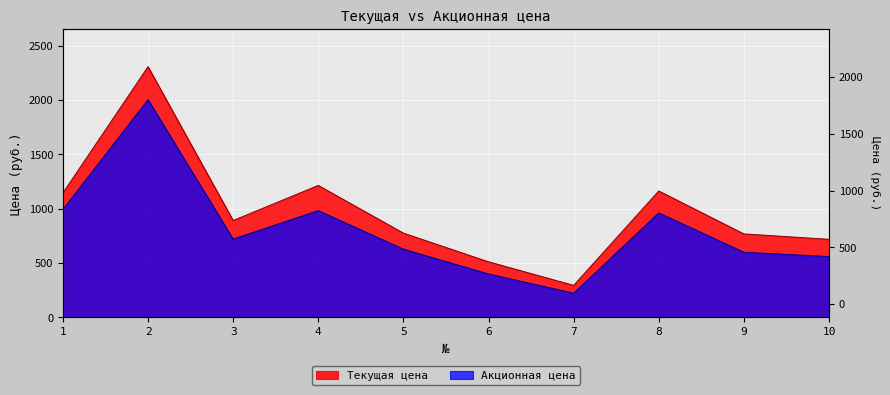

Which series has the largest total across all categories?

Текущая цена